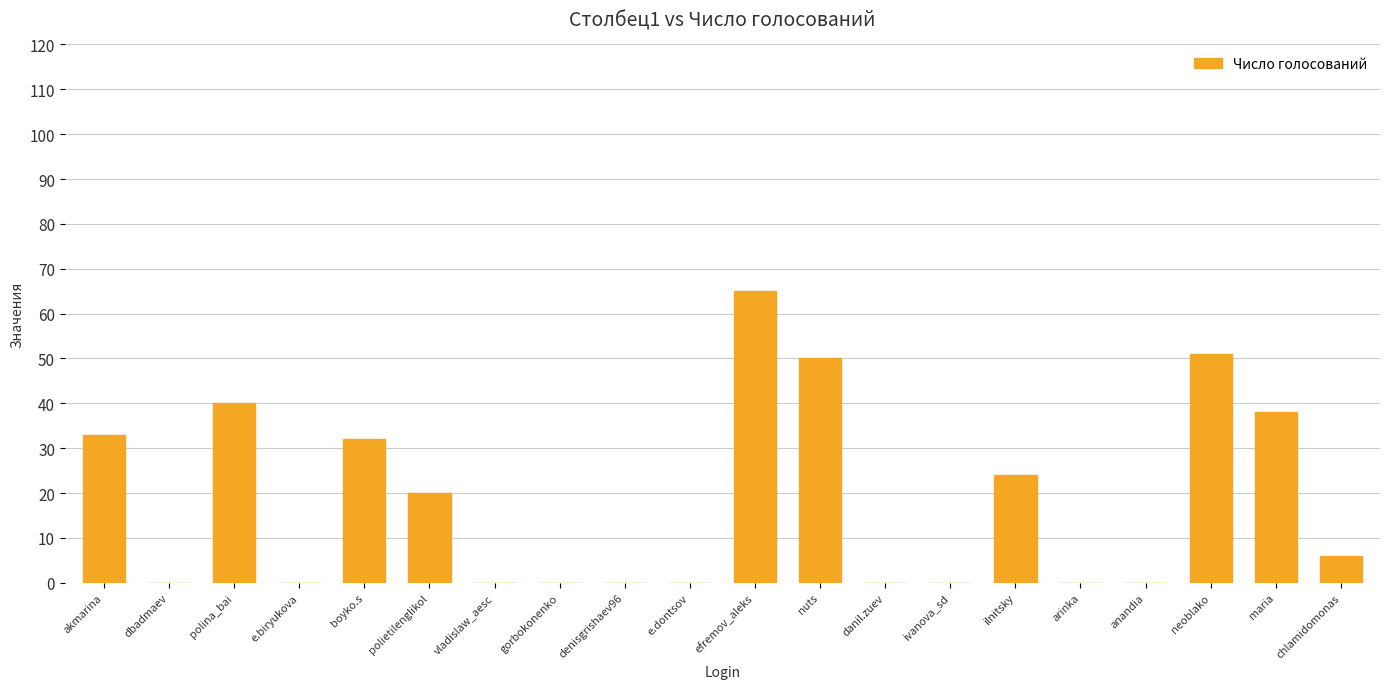

What is the difference between the values at polietilenglikol and dbadmaev?

20